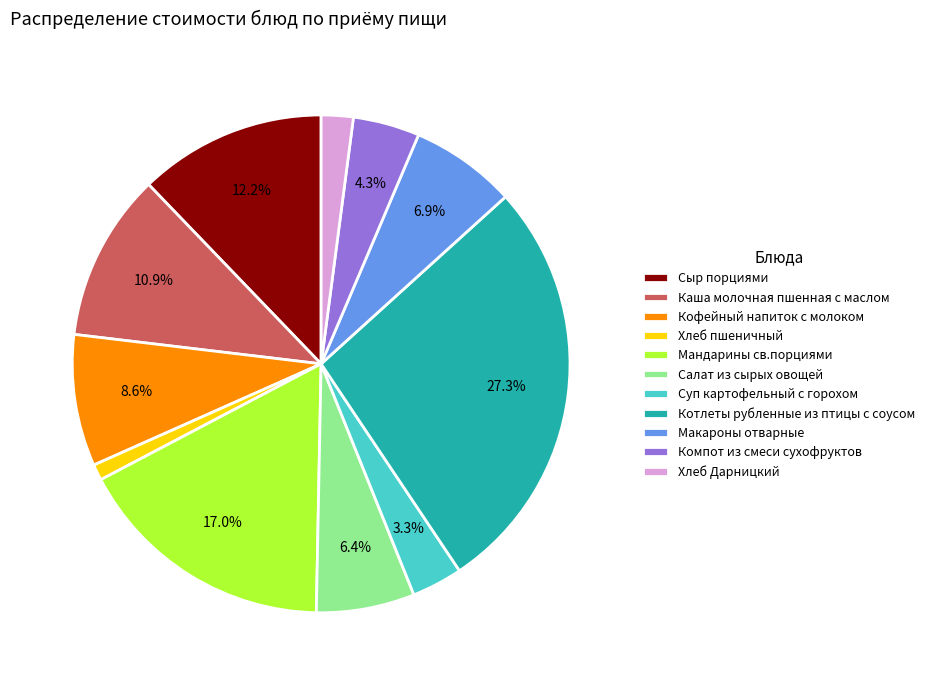

What is the ratio of the value at Салат из сырых овощей to the value at Кофейный напиток с молоком?

0.7